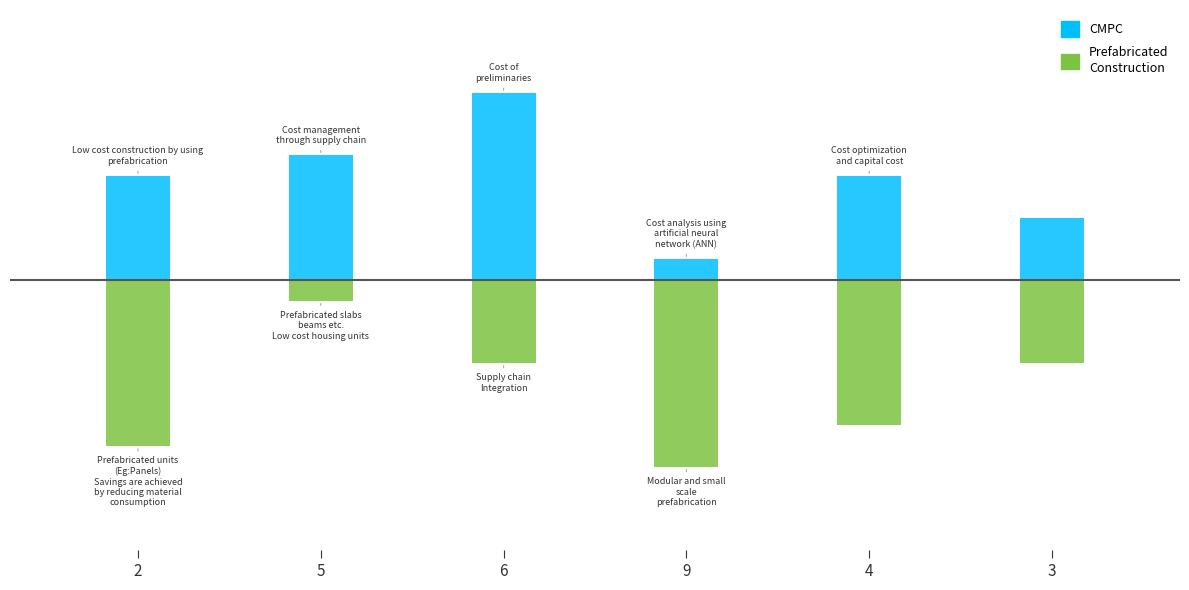

Rank the categories by CMPC value from highest to lowest.

6, 5, 2, 4, 3, 9